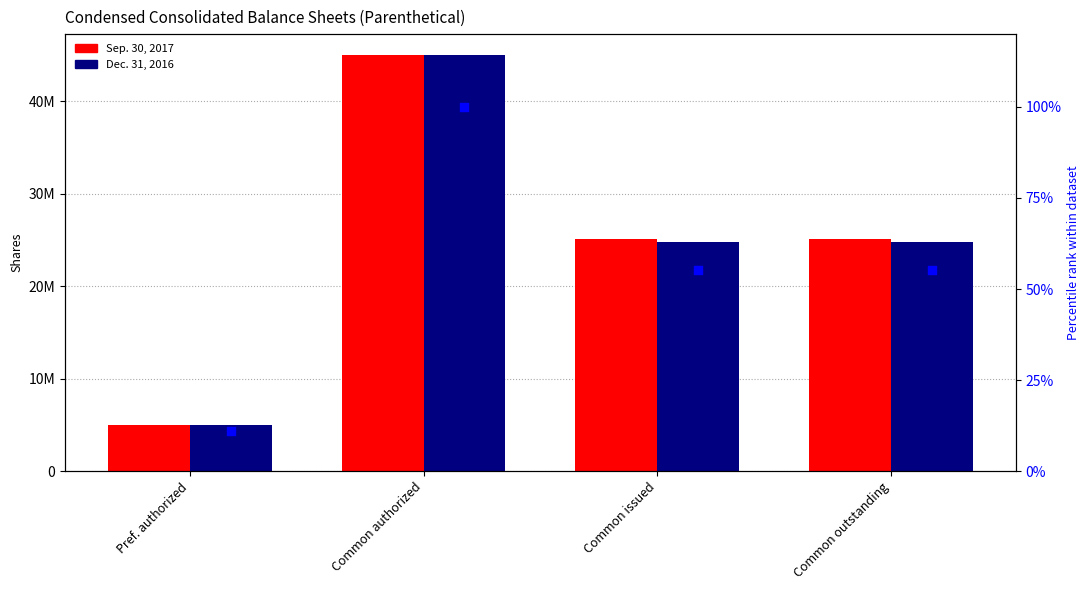

What are all the series names shown in the legend?

Sep. 30, 2017, Dec. 31, 2016, % Sep. 30, 2017, % Dec. 31, 2016